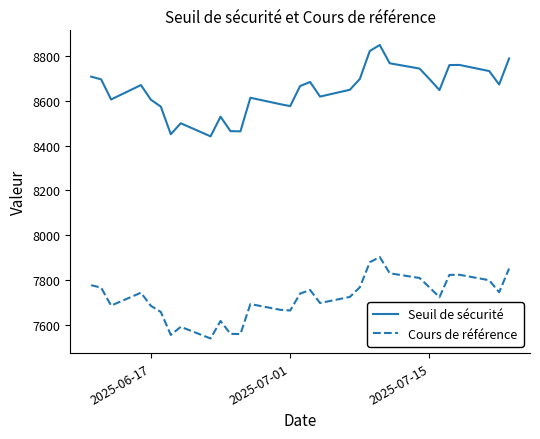

Which series has the largest total across all categories?

Seuil de sécurité